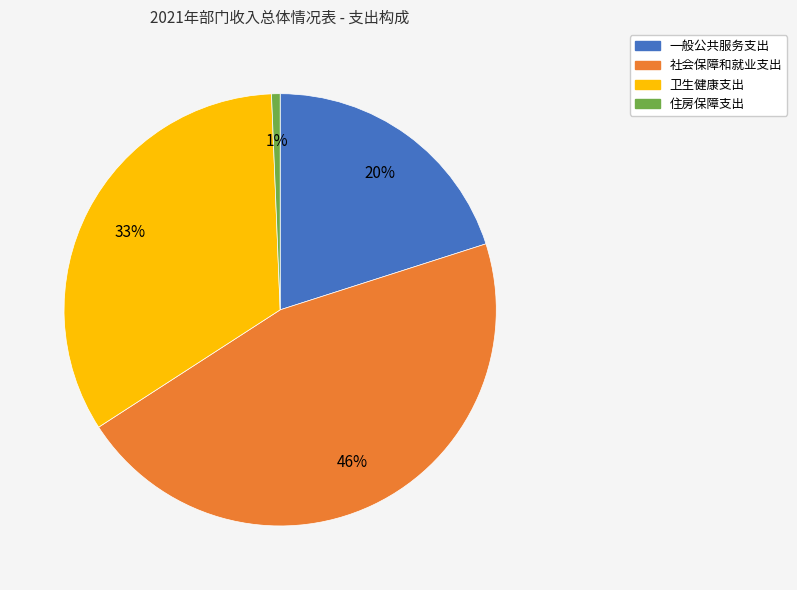

Rank the categories by value from lowest to highest.

住房保障支出, 一般公共服务支出, 卫生健康支出, 社会保障和就业支出